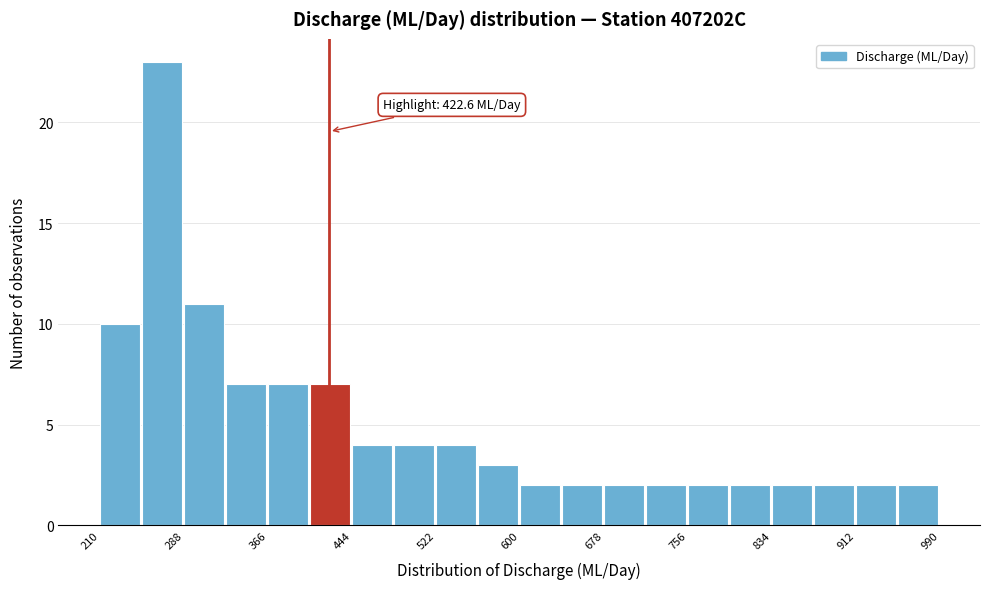

Read against the x-axis, roughly where is the centre of the tallest bar?

270